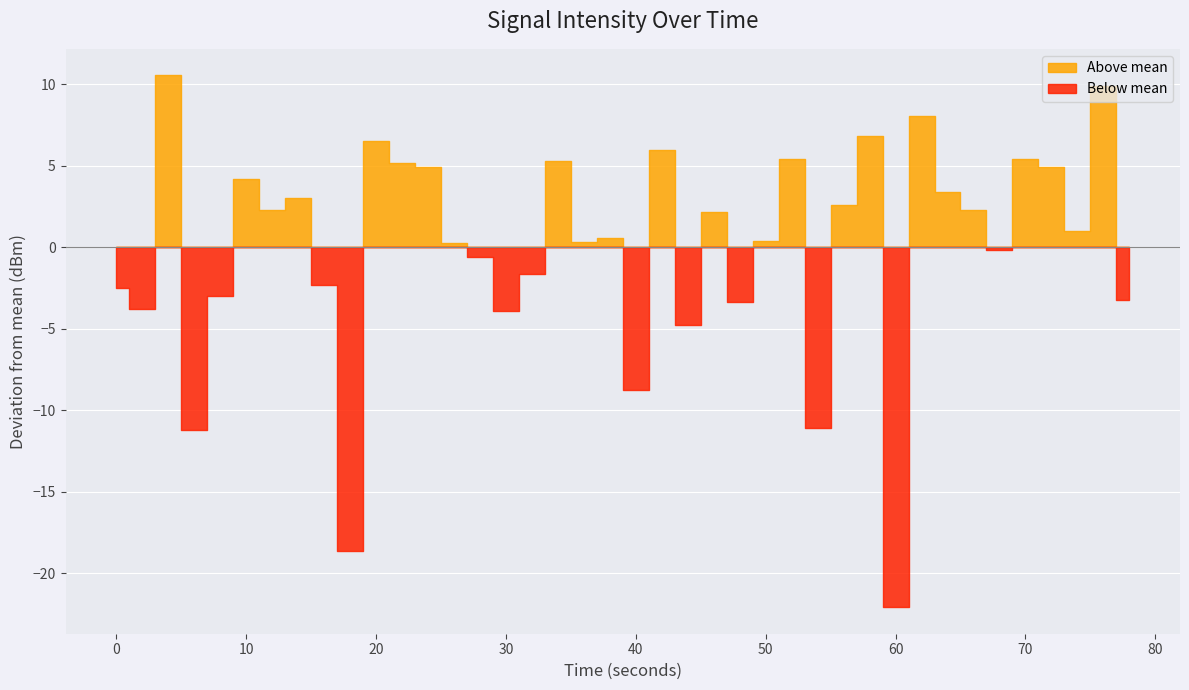

Rank the categories by value from lowest to highest.

30, 9, 3, 27, 20, 22, 15, 1, 24, 39, 4, 0, 8, 16, 14, 34, 13, 18, 25, 19, 37, 23, 33, 6, 28, 7, 32, 5, 12, 36, 11, 17, 26, 35, 21, 10, 29, 31, 38, 2